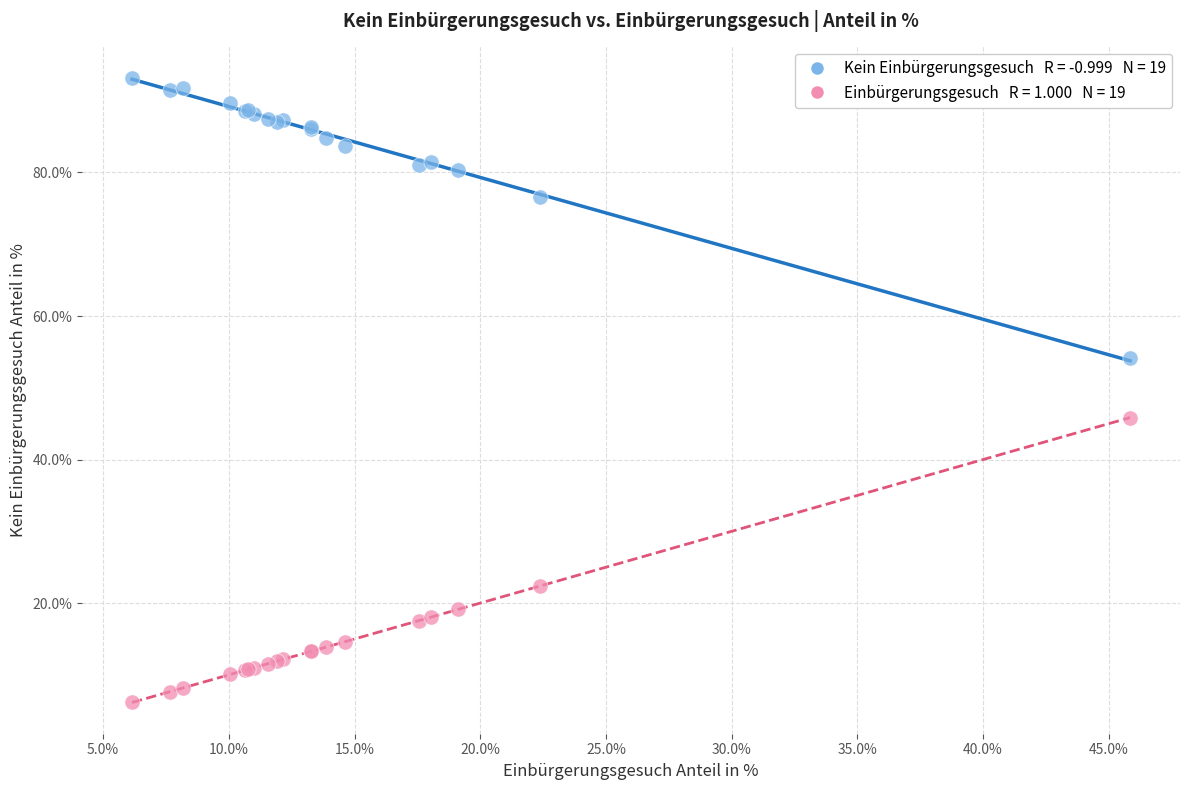

Across all series, what Y value is closest to 49?

45.9